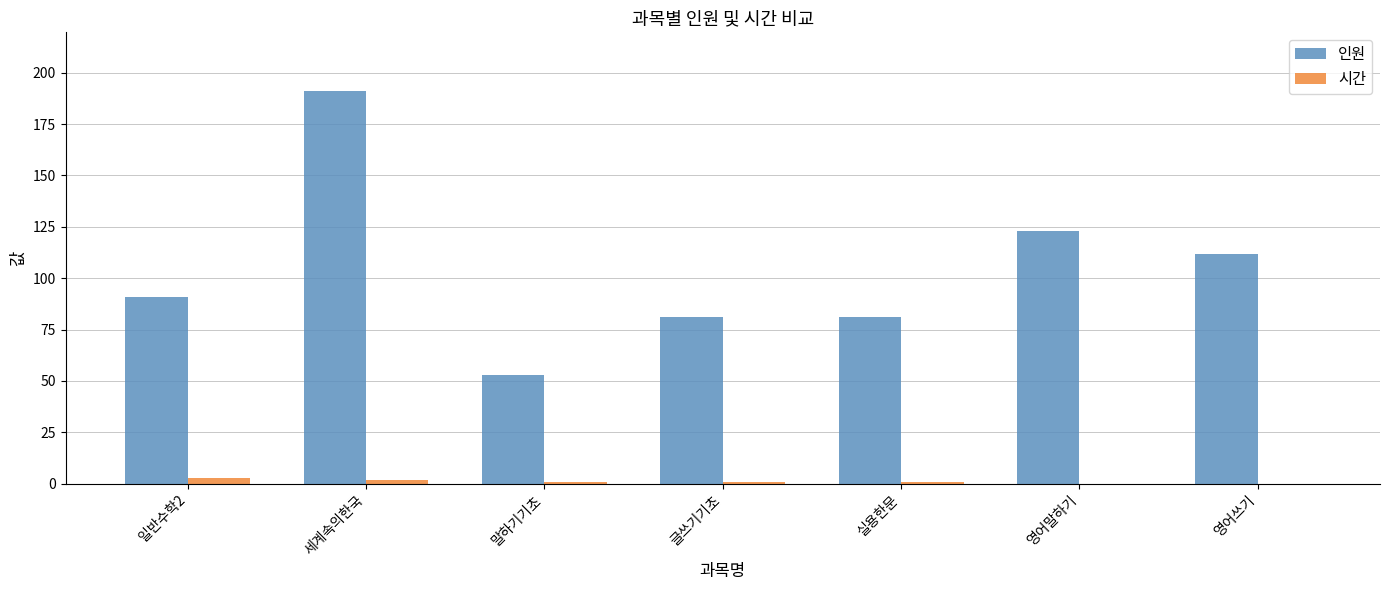

What is the sum of all 시간 values?

8